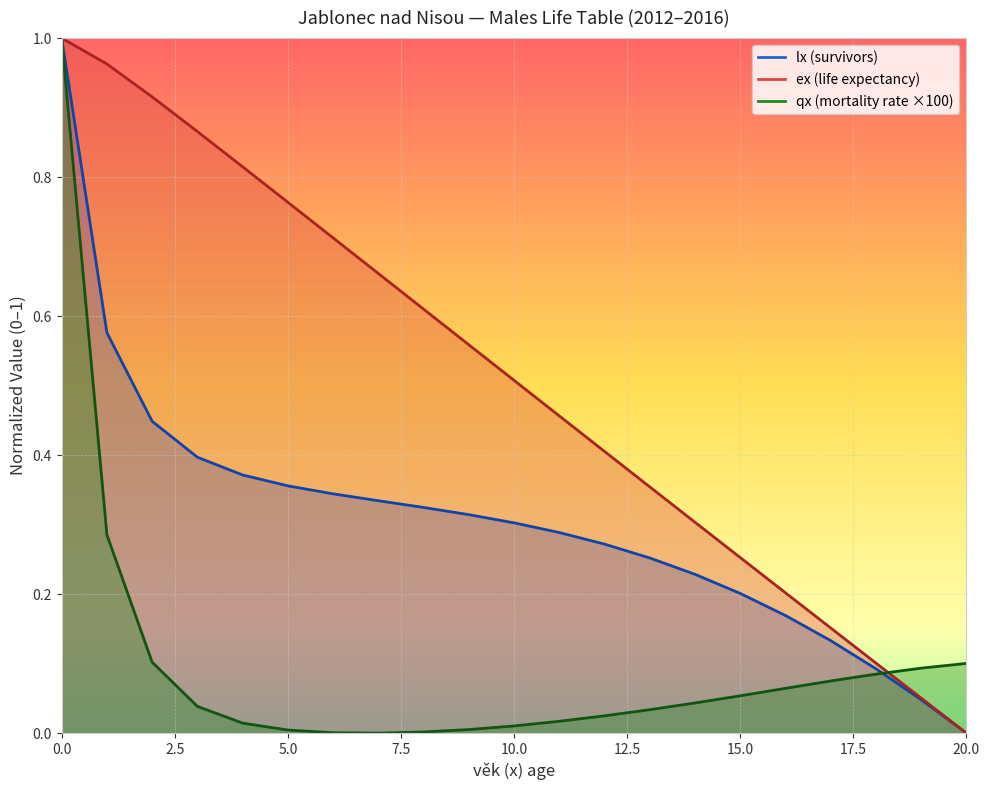

Which has a higher value, 15 or 17?

15